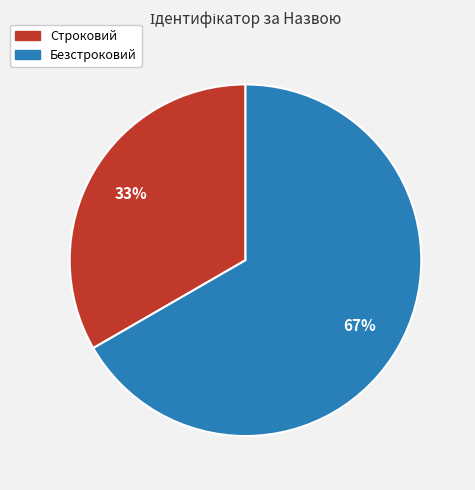

Which slice is the smallest?

Строковий